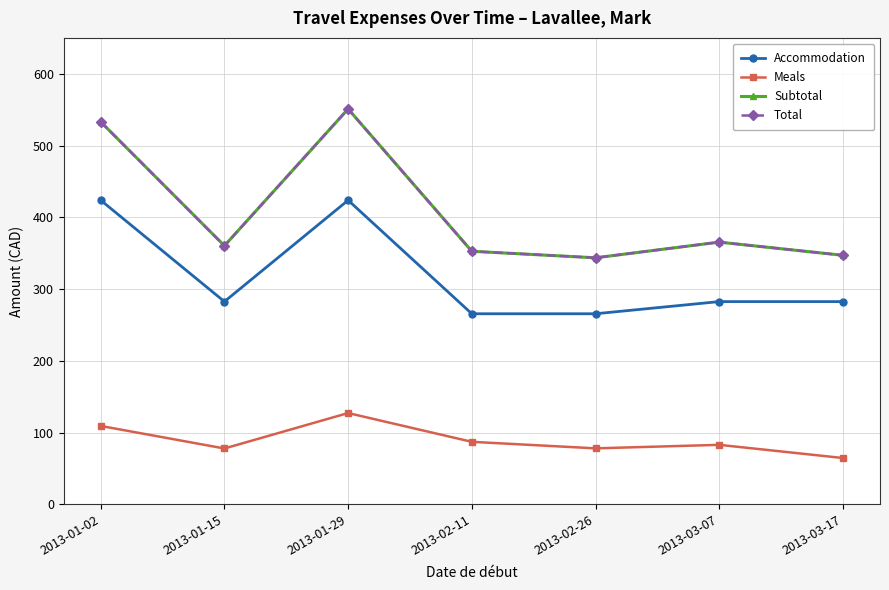

What is the sum of the Meals values at 2013-01-02 and 2013-01-15?

187.0